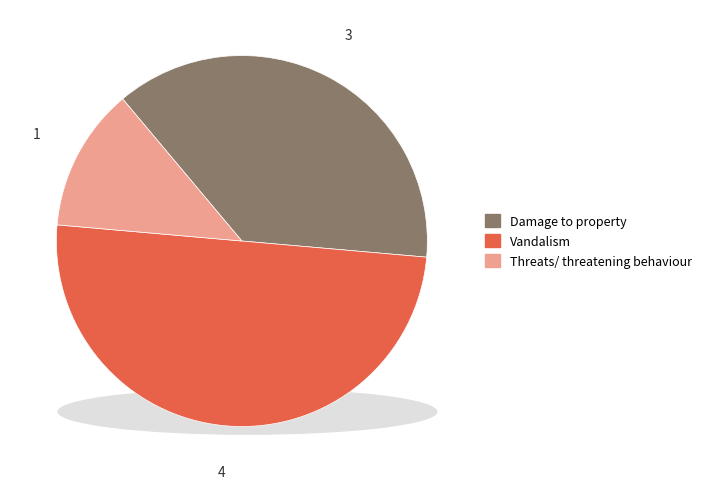

Is the sum of Threats/ threatening behaviour and Damage to property greater than half?

No